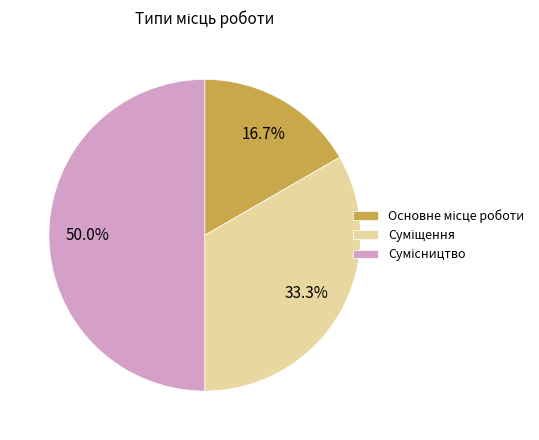

How many slices are in this pie chart?

3